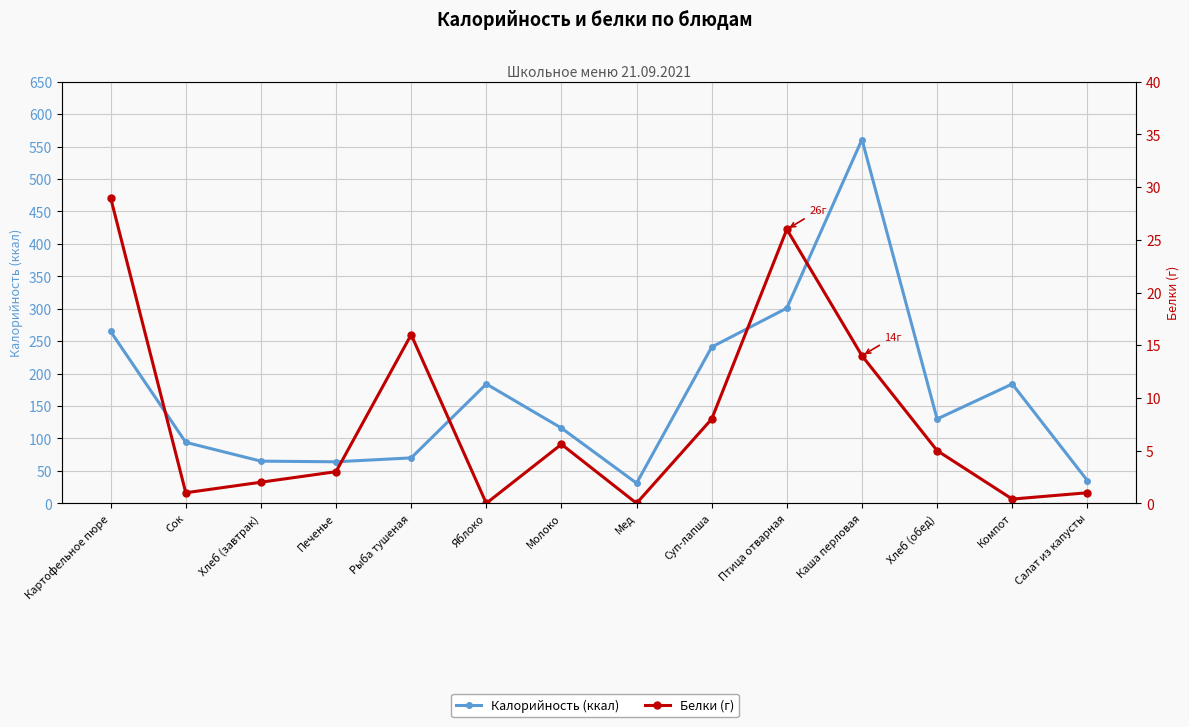

At which label does Белки (г) reach its minimum?

Яблоко